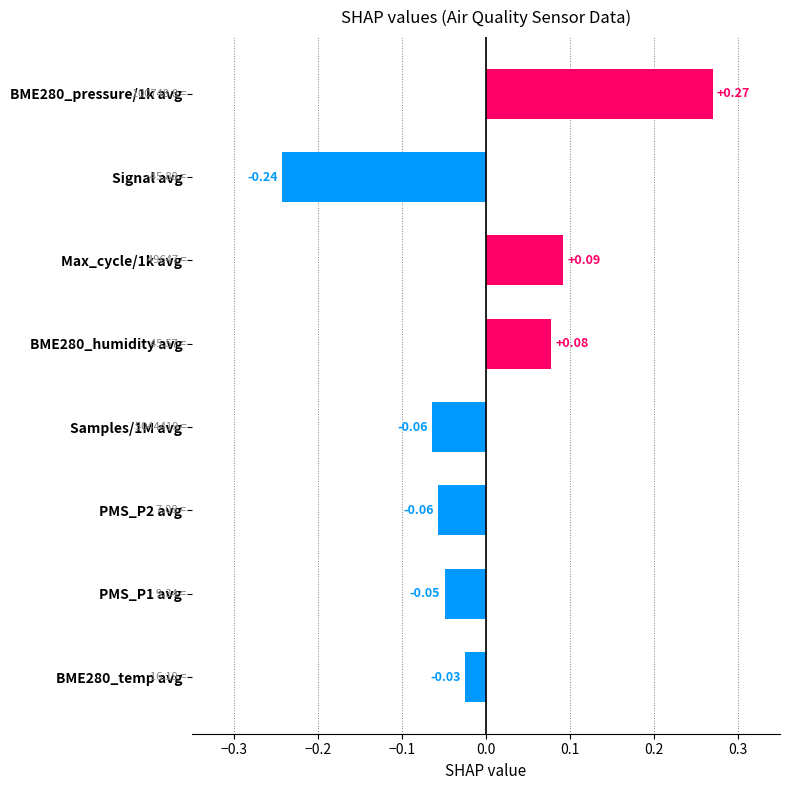

What is the difference between the maximum and minimum values?

0.5